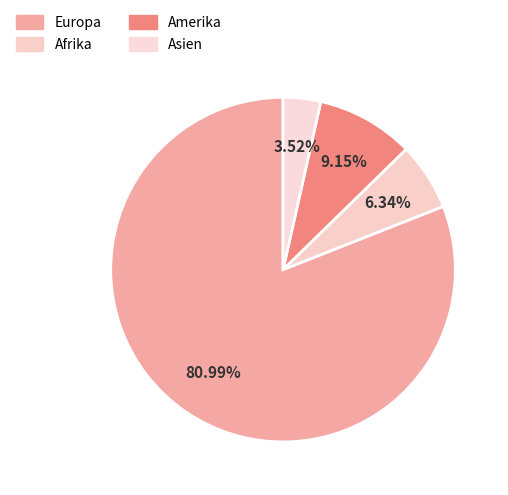

To the nearest percent, what is the difference between the largest and smallest slice percentages?

77%